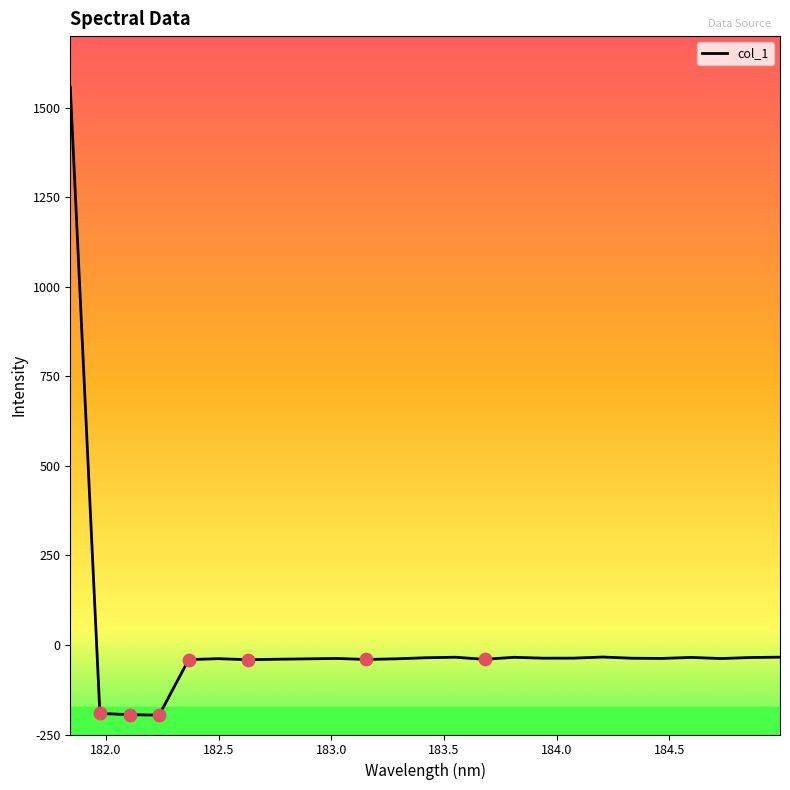

What is the maximum value shown in the chart?

1557.5